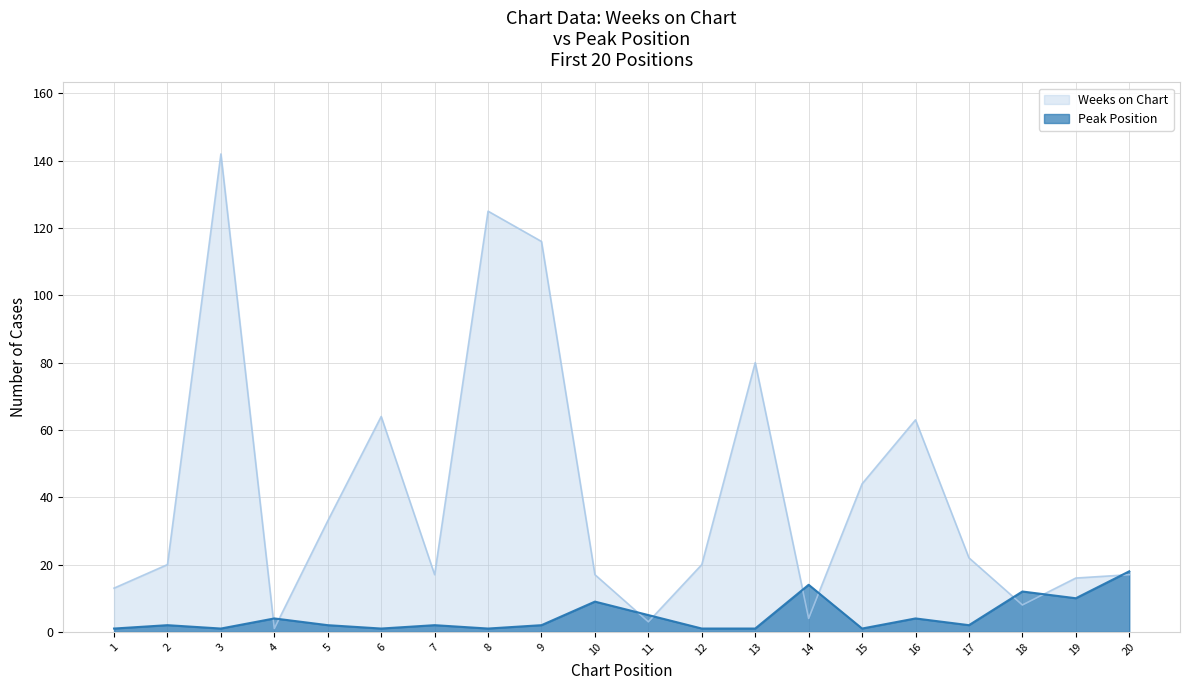

Count the number of data series in this chart.

2